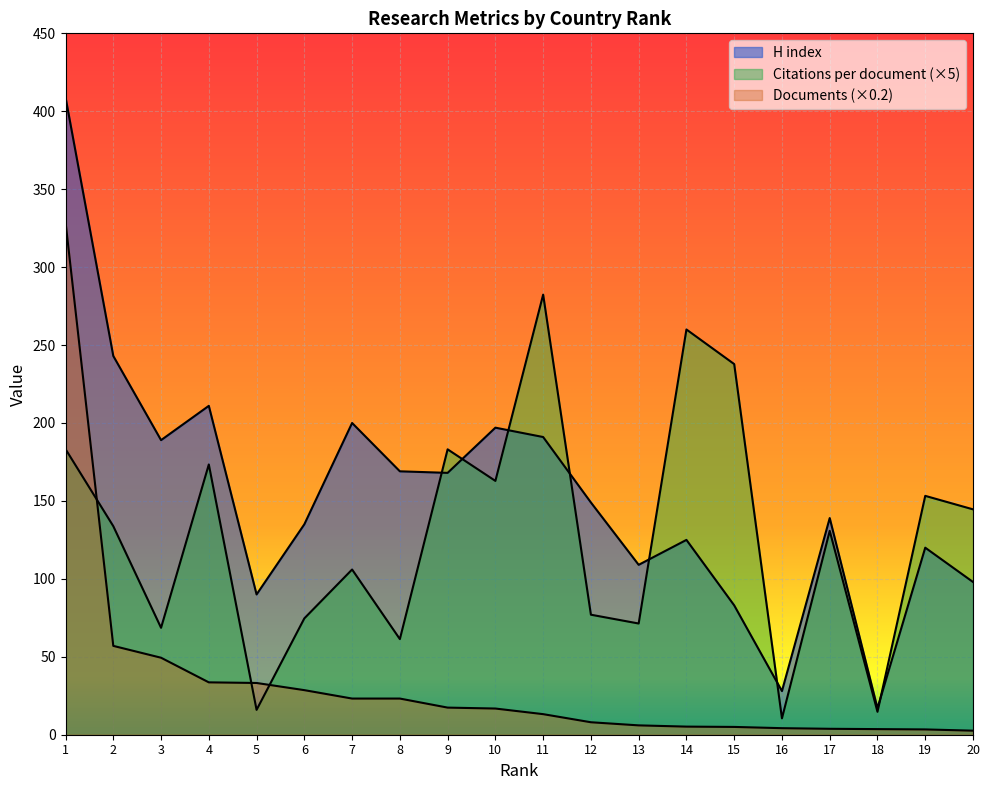

Does the chart display data point markers on the line(s)?

No